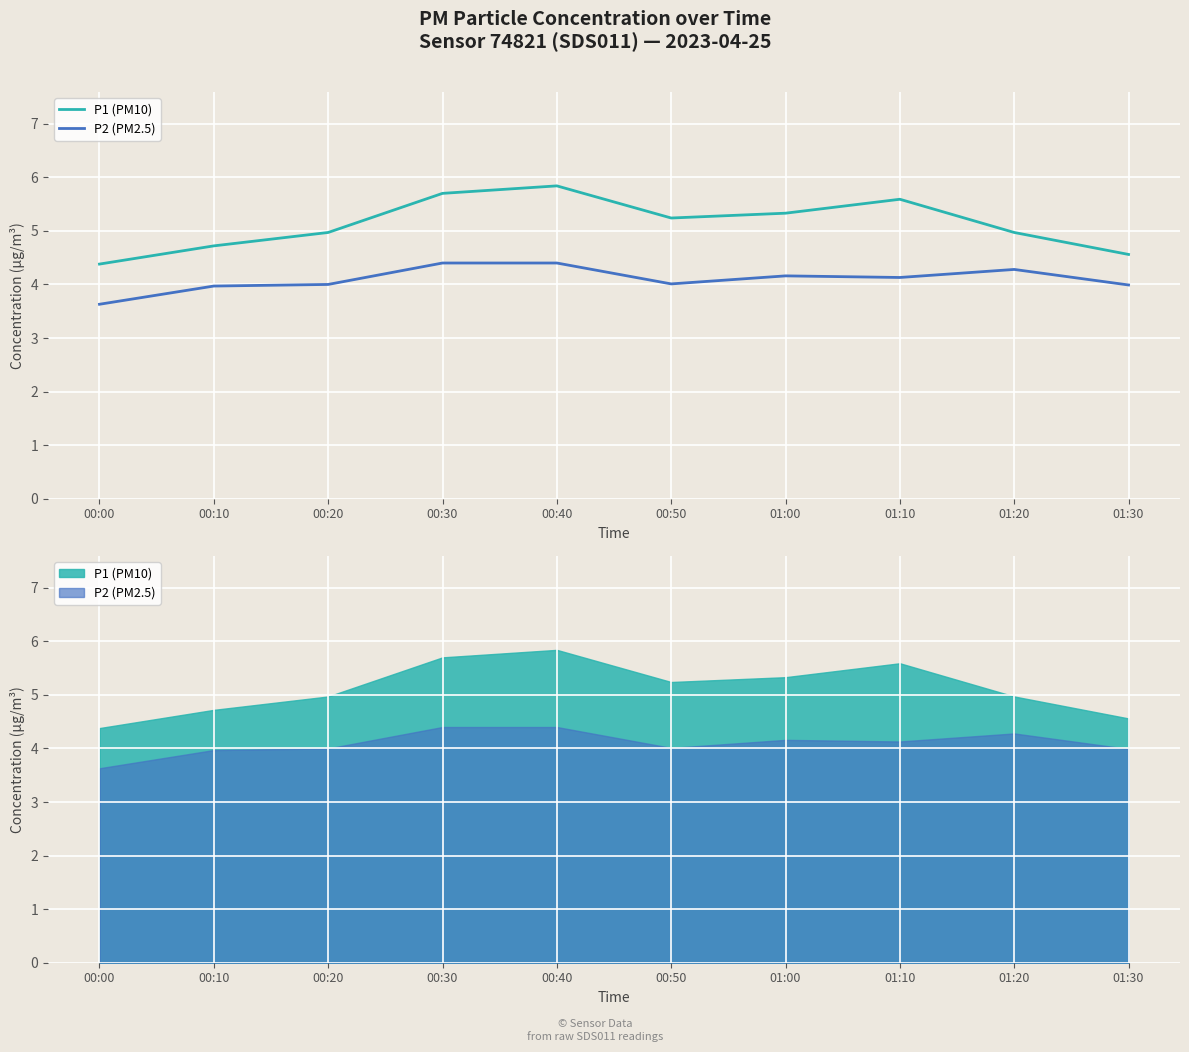

True or false: P2 (PM2.5) and P1 (PM10) intersect in this chart.

False